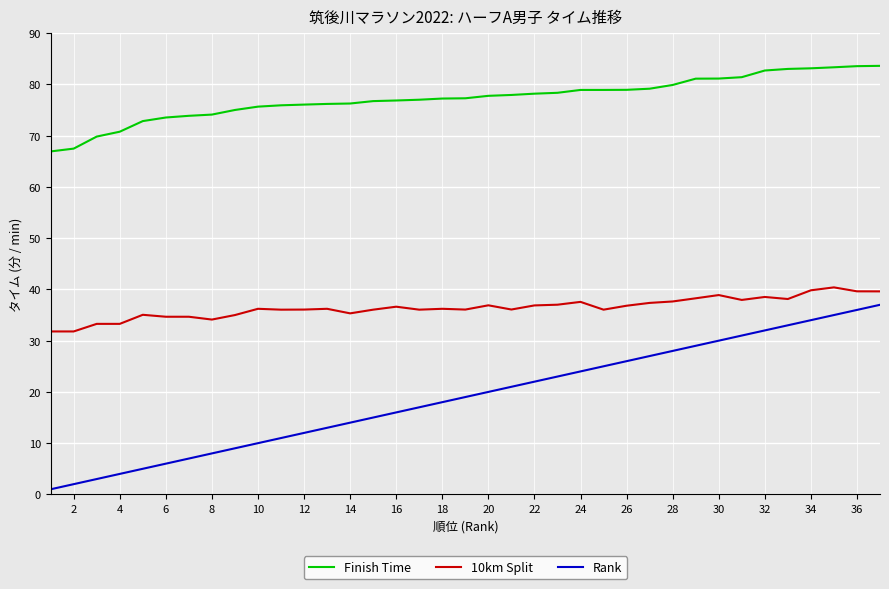

List the series in order of their peak value, lowest first.

Rank, 10km Split, Finish Time